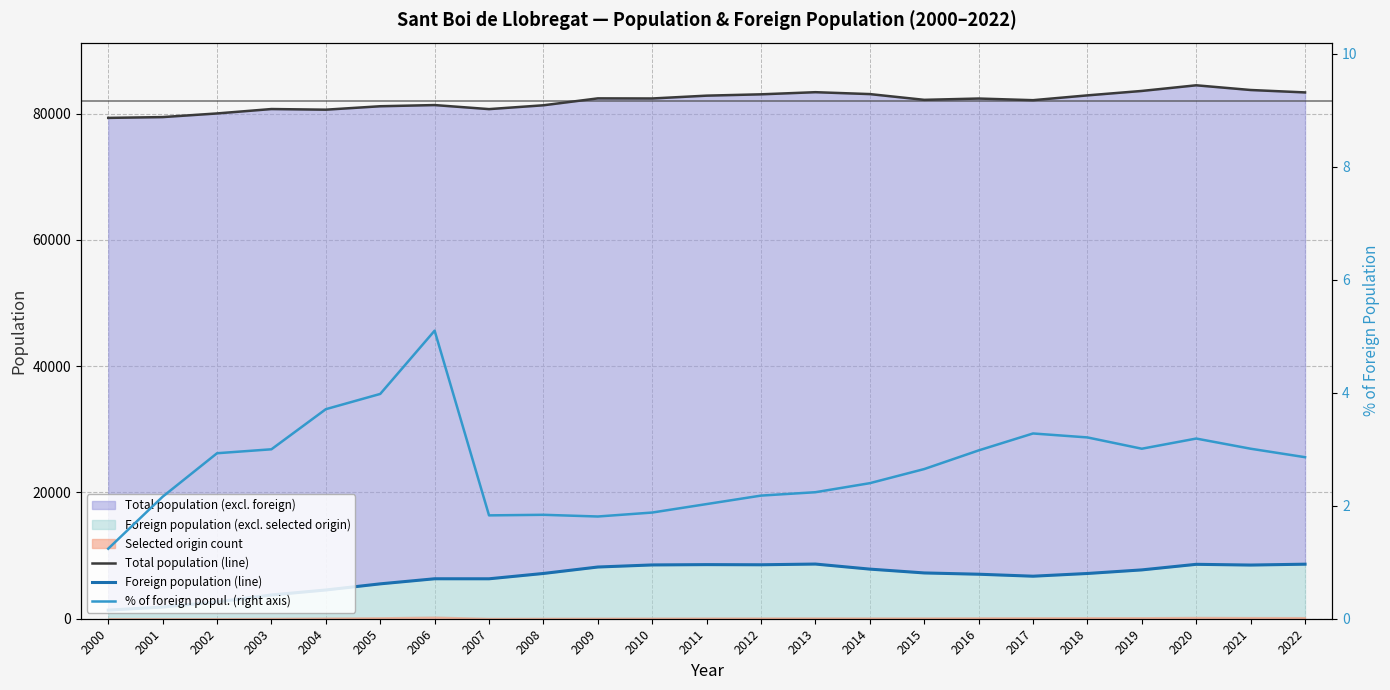

What is the difference between the maximum and minimum values in the Foreign population (line) series?

7294.0